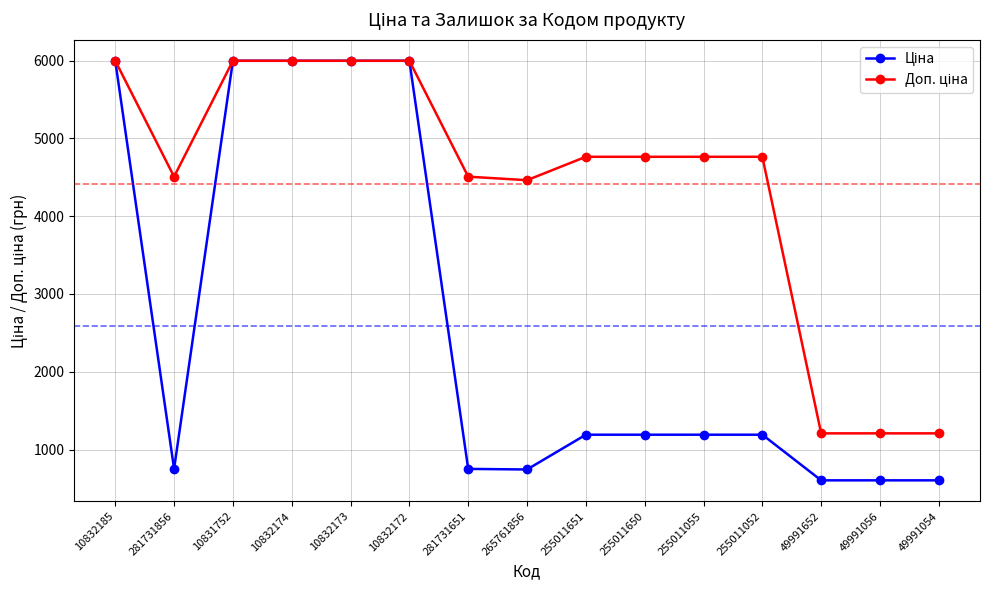

What is the total value across all series at 49991054?

1812.2